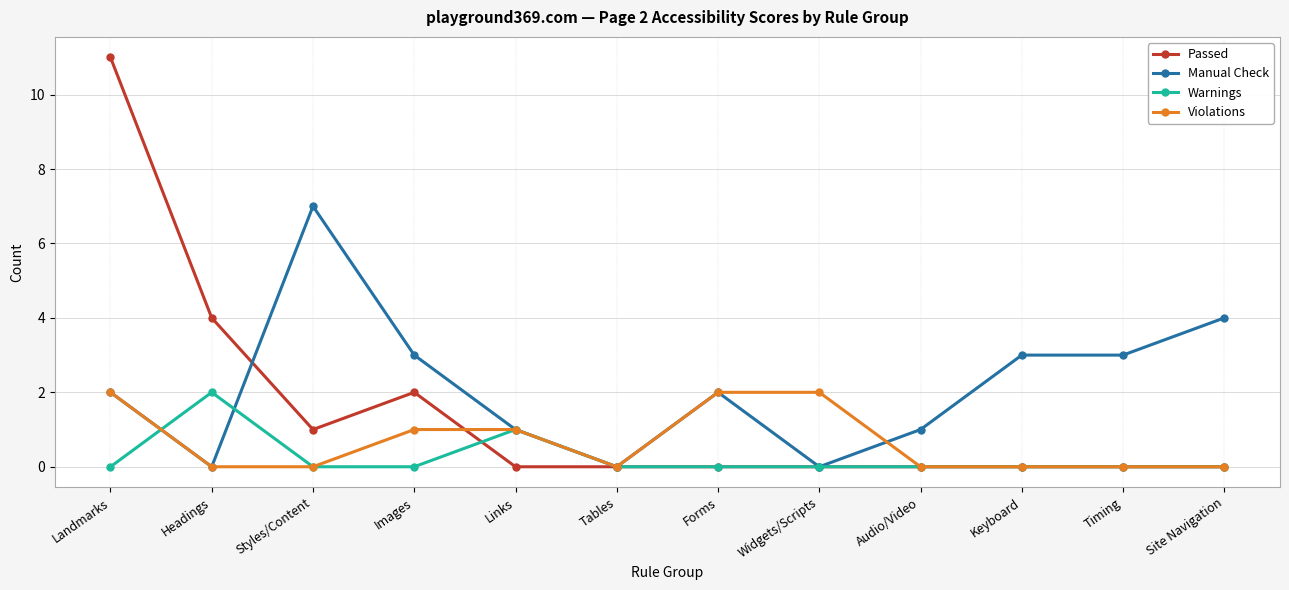

Reading right to left, what are all the values shown in this chart?

Passed: 0	0	0	0	0	0	0	0	2	1	4	11
Manual Check: 4	3	3	1	0	2	0	1	3	7	0	2
Warnings: 0	0	0	0	0	0	0	1	0	0	2	0
Violations: 0	0	0	0	2	2	0	1	1	0	0	2